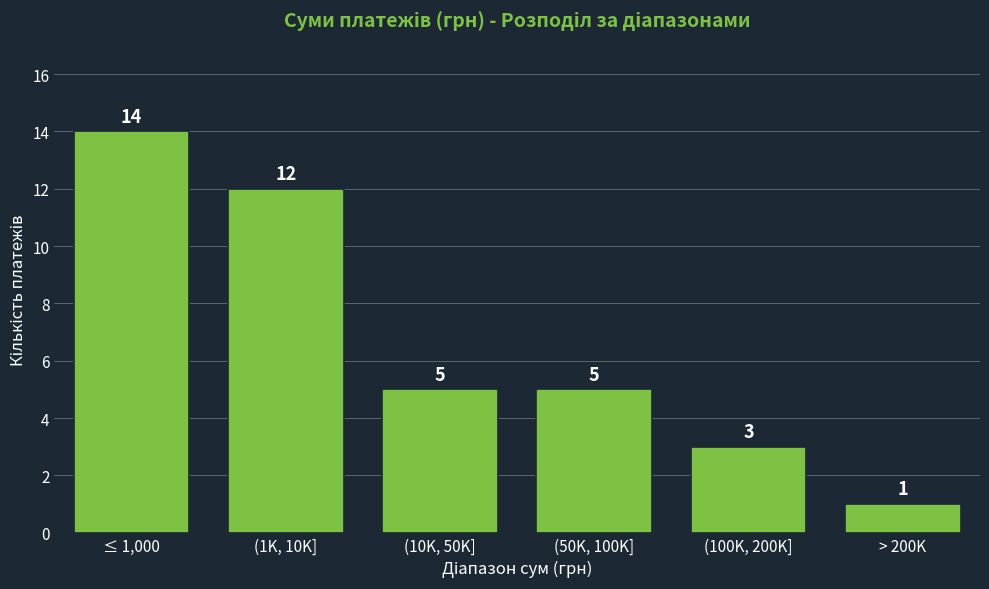

Reading left to right, what are all the values shown in this chart?

14	12	5	5	3	1